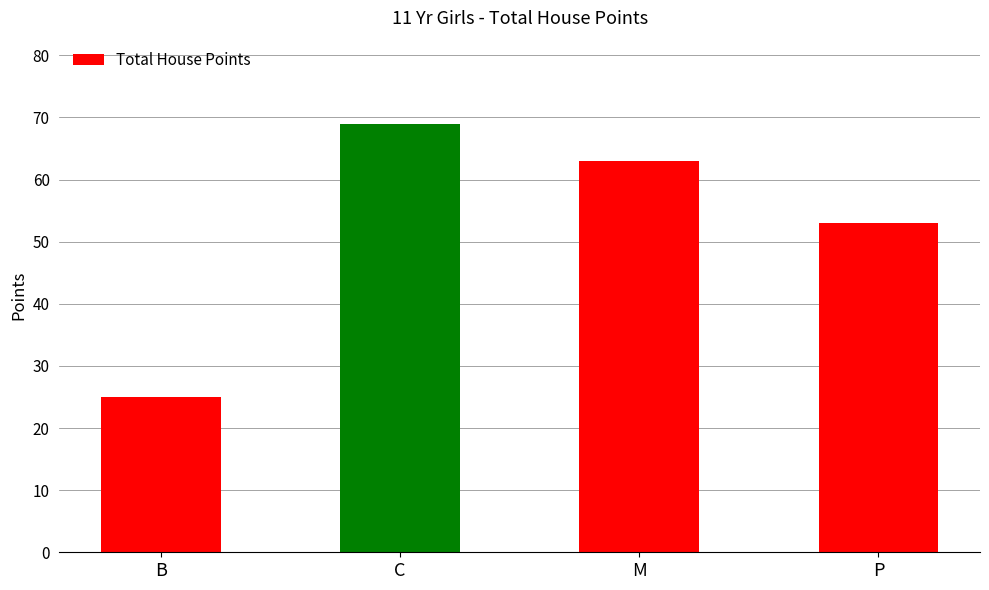

How many bars are there in total?

4